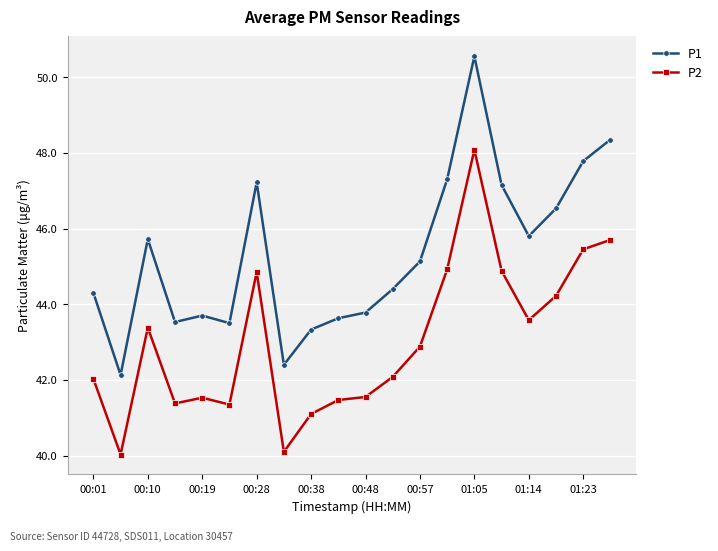

How many lines are shown in the chart?

2